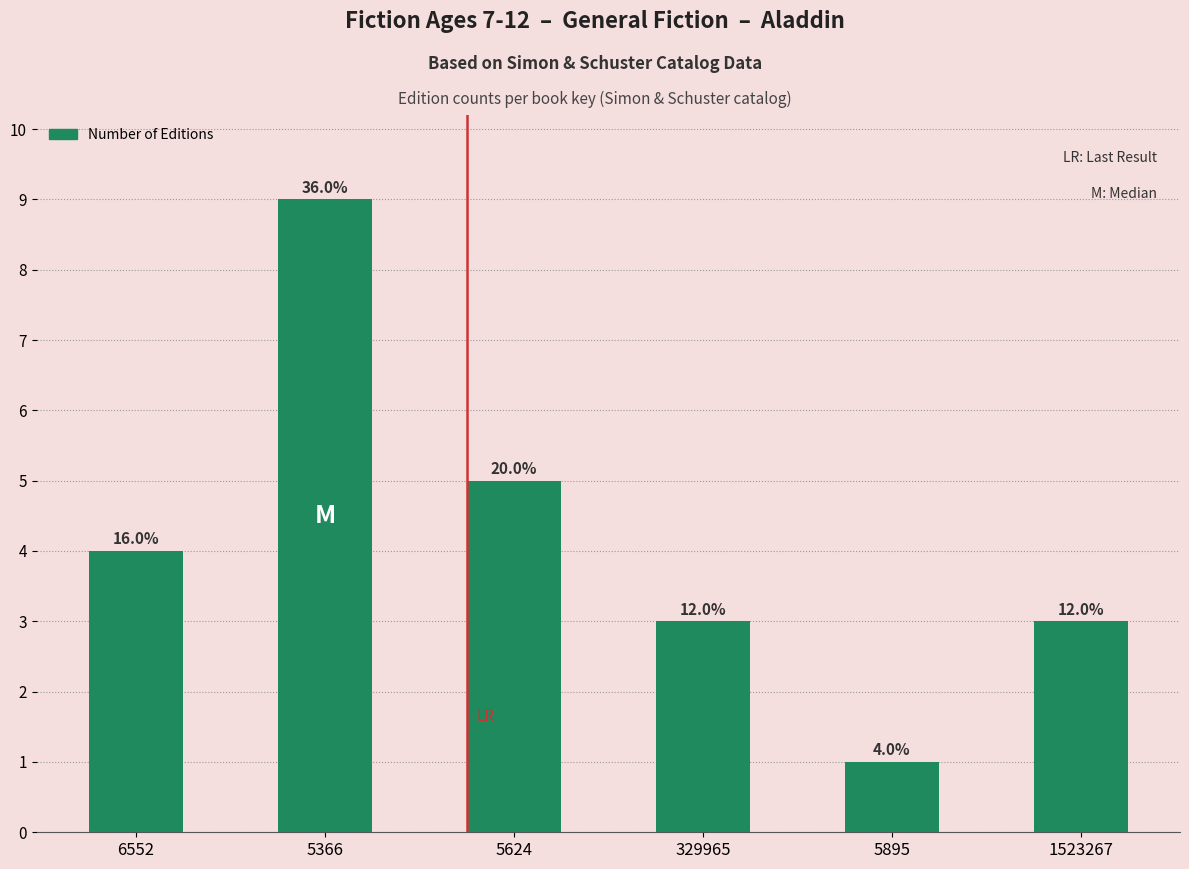

Reading left to right, what are all the values shown in this chart?

4	9	5	3	1	3